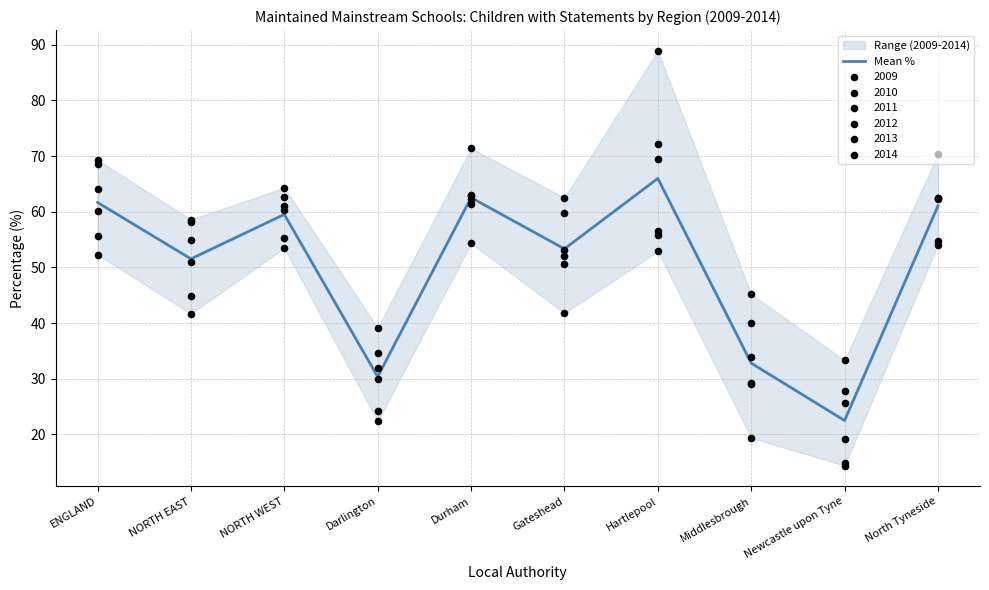

Which has a higher value, Darlington or Middlesbrough?

Middlesbrough